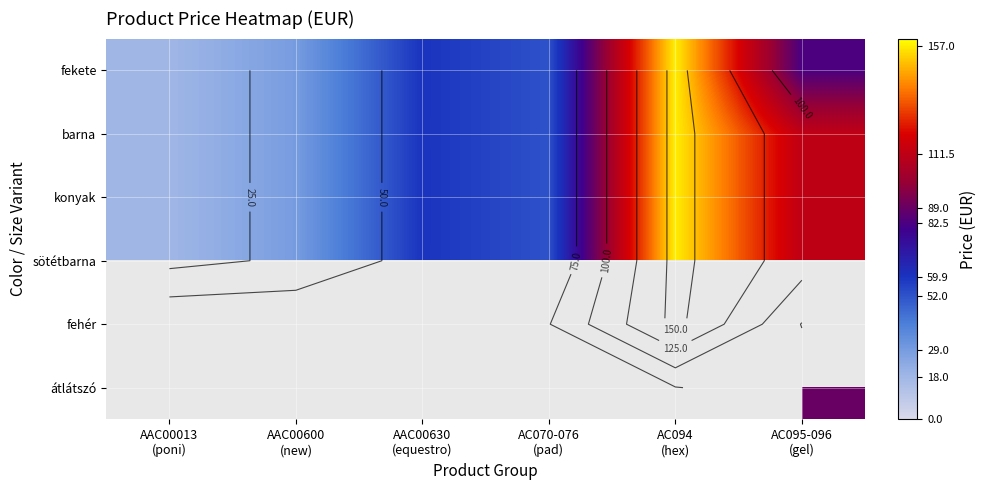

Which has a higher value, AAC00013
(poni) or AC070-076
(pad)?

AC070-076
(pad)